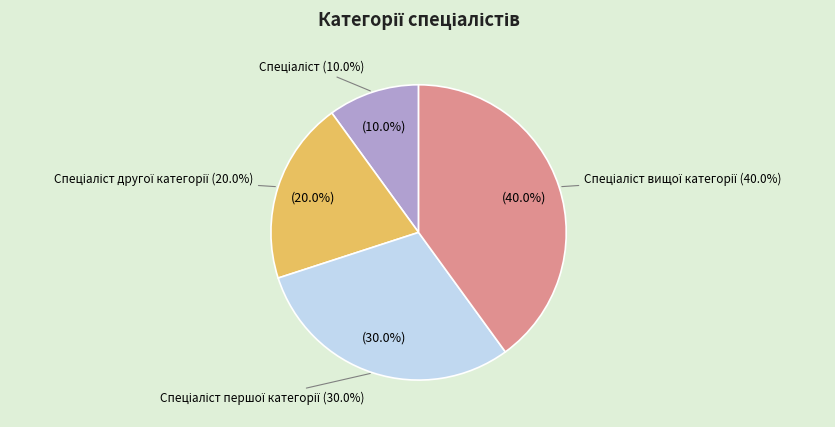

Which slice is the largest?

Спеціаліст вищої категорії